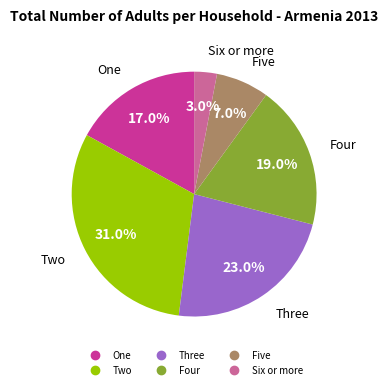

What is the largest slice in the pie chart?

Two